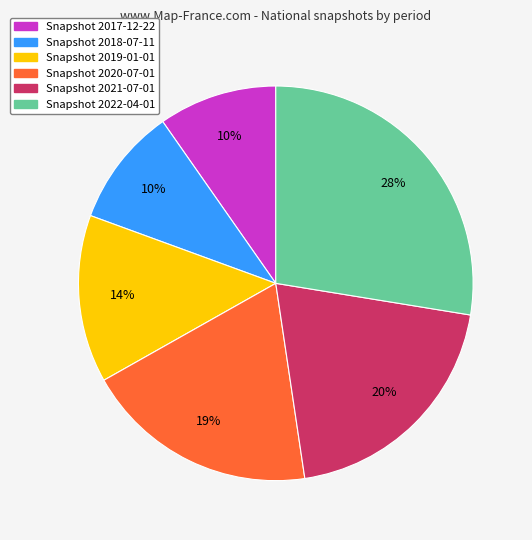

Does Snapshot 2022-04-01 represent more than half of the total?

No